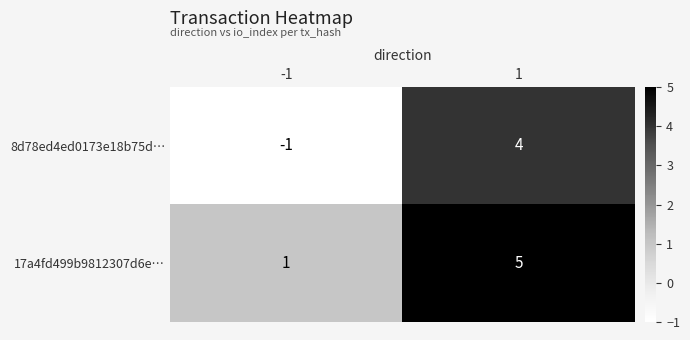

Which series changed the most between -1 and 1?

8d78ed4ed0173e18b75d…